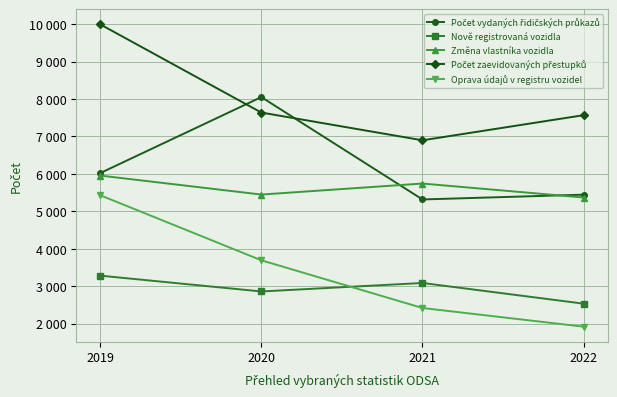

Reading left to right, extract all data points from this chart.

Počet vydaných řidičských průkazů: 2019=6020	2020=8050	2021=5316	2022=5444
Nově registrovaná vozidla: 2019=3281	2020=2859	2021=3085	2022=2533
Změna vlastníka vozidla: 2019=5954	2020=5447	2021=5741	2022=5368
Počet zaevidovaných přestupků: 2019=9993	2020=7637	2021=6896	2022=7567
Oprava údajů v registru vozidel: 2019=5429	2020=3691	2021=2417	2022=1918